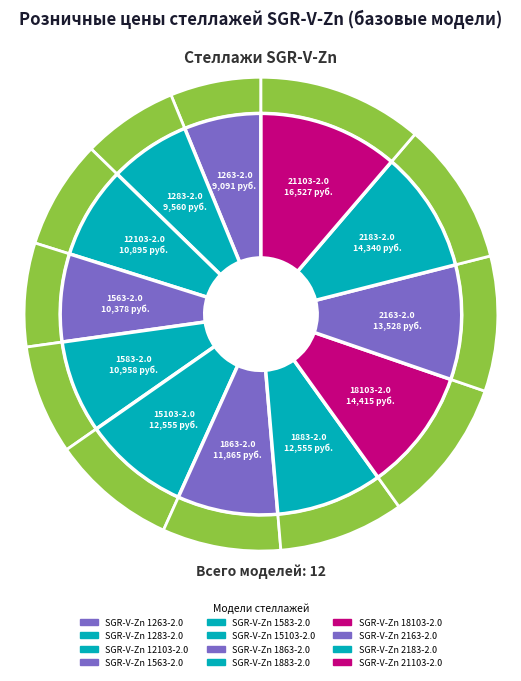

Does SGR-V-Zn 1583-2.0 represent more than half of the total?

No